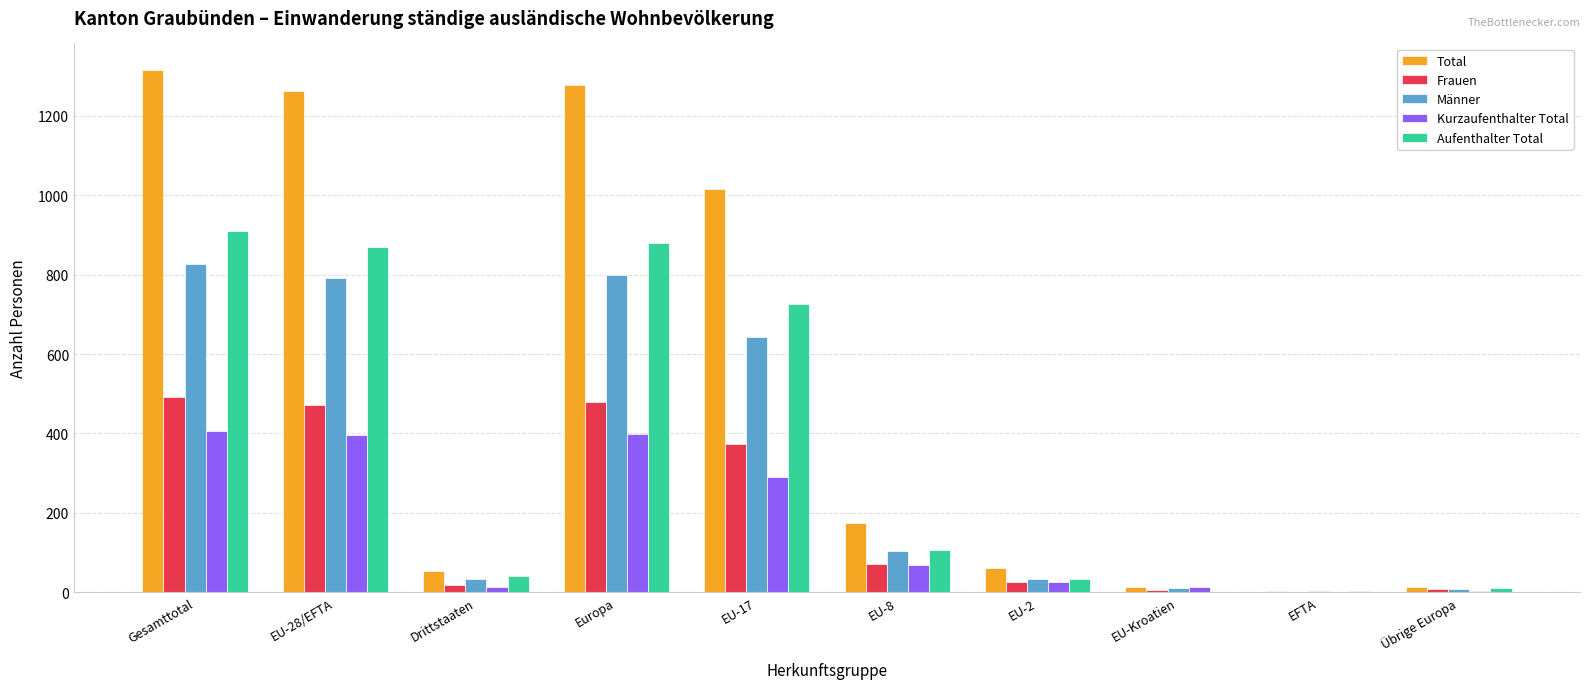

At which label does Aufenthalter Total reach its peak?

Gesamttotal